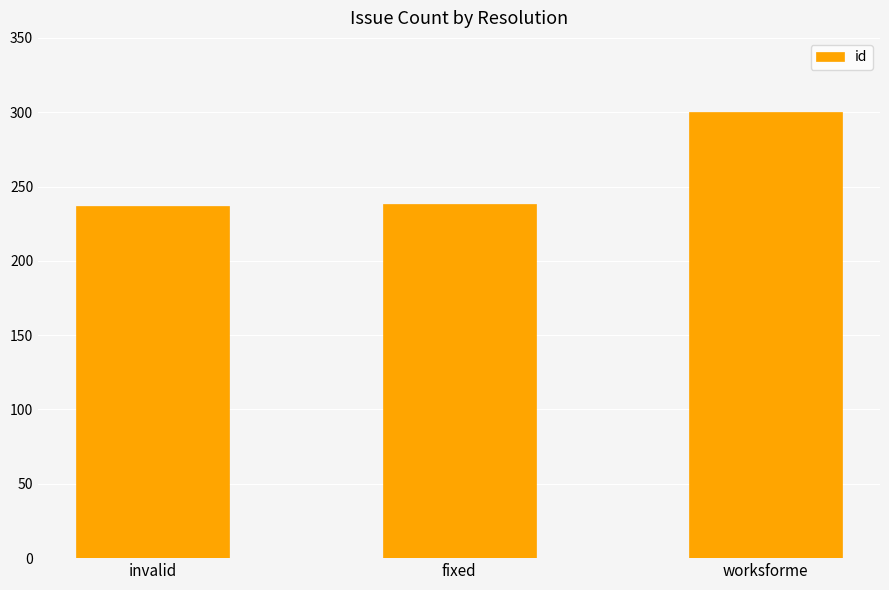

Where is the data nearest to the value 268?

fixed